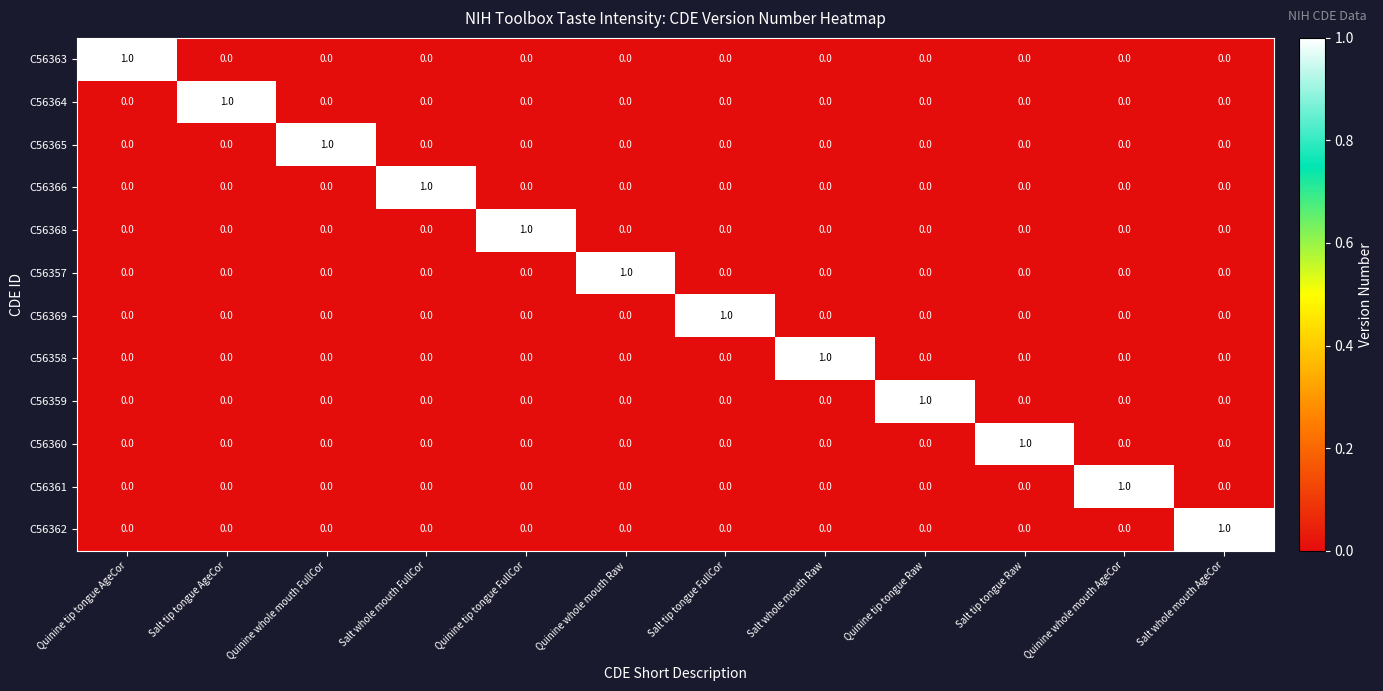

The C56365 series shows 0 at Quinine tip tongue AgeCor. True or false?

True